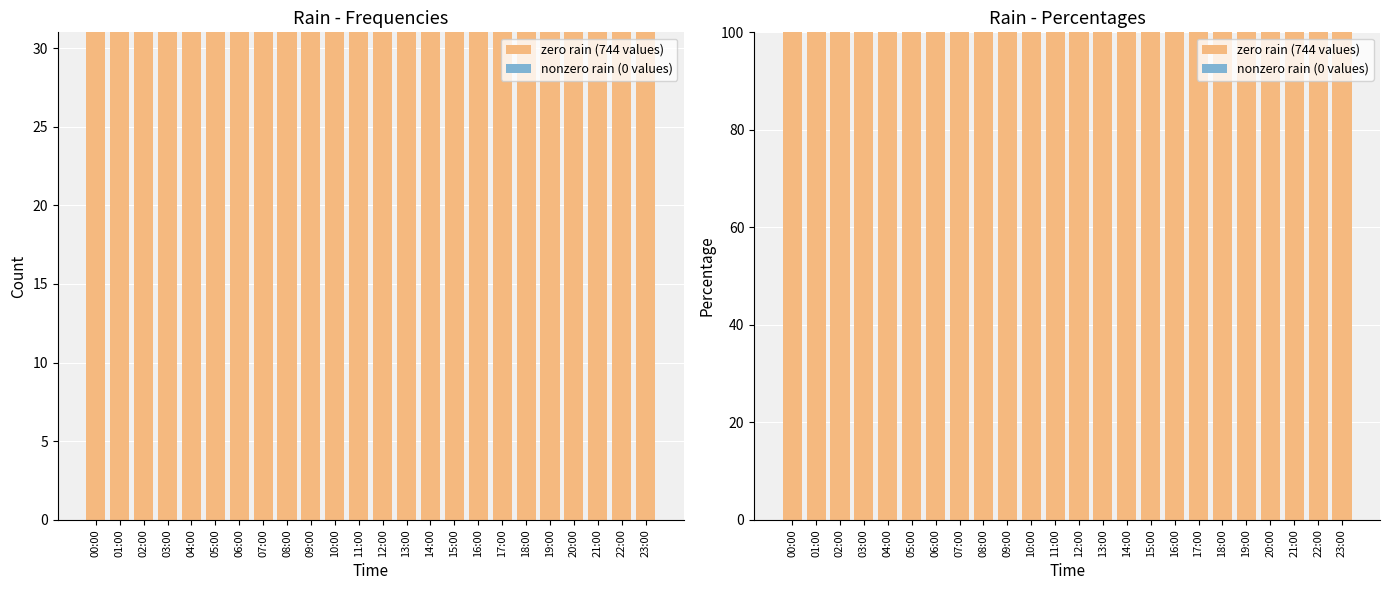

At which category is the sum across all series the highest?

00:00